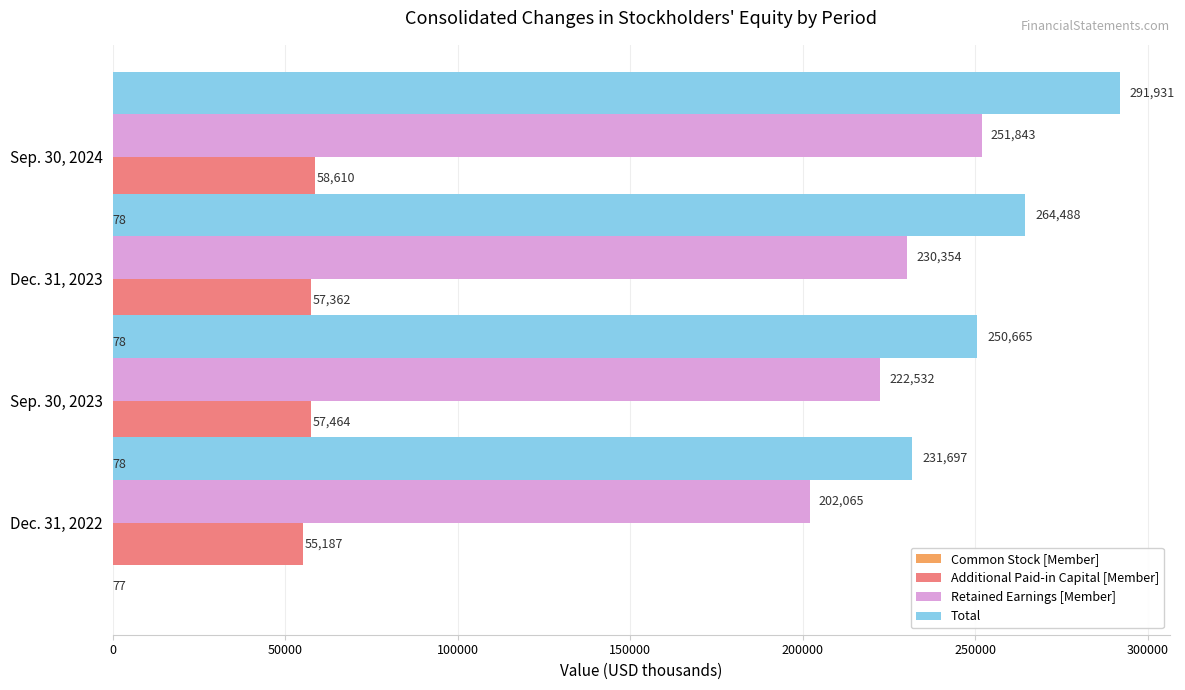

What is the spread (max minus min) of values at 100000?

264410